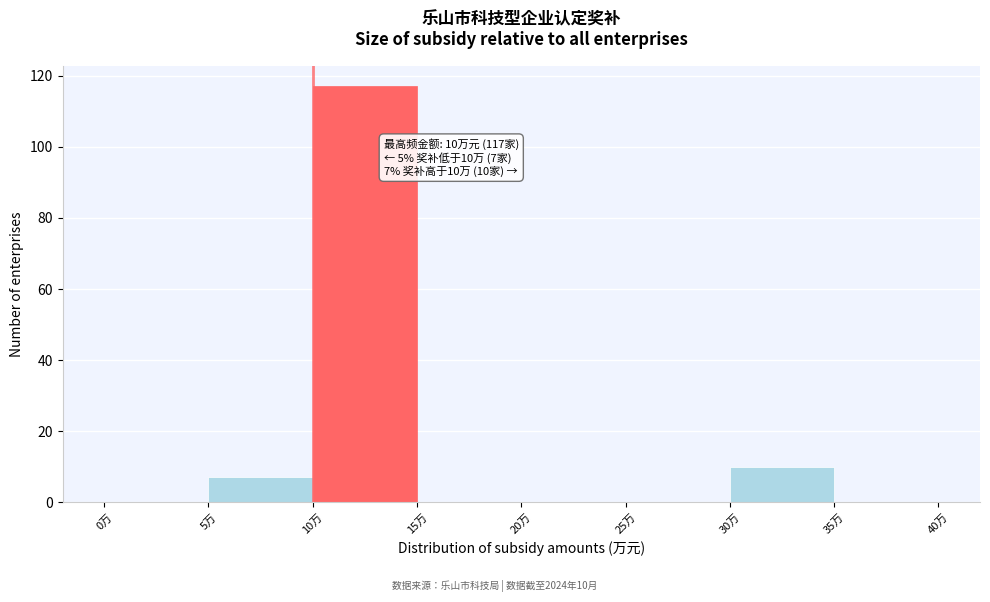

Which range on the x-axis has the tallest bar?

10 to 15